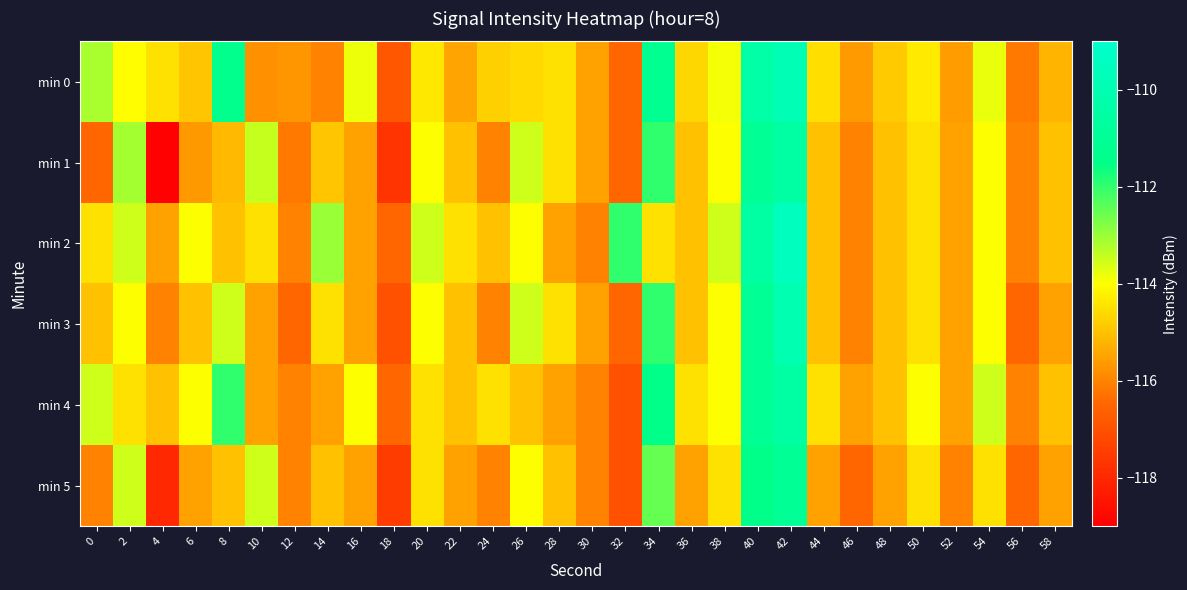

Reading left to right, list all the values displayed in this chart.

min 0: 0=-113.2	2=-114.0	4=-114.5	6=-114.9	8=-111.4	10=-115.8	12=-115.7	14=-116.0	16=-113.8	18=-116.9	20=-114.4	22=-115.5	24=-114.8	26=-114.6	28=-114.5	30=-115.5	32=-116.5	34=-111.2	36=-114.7	38=-113.9	40=-110.4	42=-109.9	44=-114.5	46=-115.6	48=-114.8	50=-114.3	52=-115.6	54=-113.8	56=-116.2	58=-115.2
min 1: 0=-116.5	2=-113.1	4=-118.9	6=-115.6	8=-115.1	10=-113.4	12=-116.2	14=-114.9	16=-115.5	18=-117.7	20=-114.0	22=-115.0	24=-116.0	26=-113.5	28=-114.5	30=-115.5	32=-116.5	34=-112.0	36=-115.0	38=-114.0	40=-111.0	42=-110.5	44=-115.0	46=-116.0	48=-115.0	50=-114.5	52=-115.5	54=-114.0	56=-116.0	58=-115.0
min 2: 0=-114.5	2=-113.5	4=-115.5	6=-114.0	8=-115.0	10=-114.5	12=-116.0	14=-113.0	16=-115.5	18=-116.5	20=-113.5	22=-114.5	24=-115.0	26=-114.0	28=-115.5	30=-116.0	32=-112.0	34=-114.5	36=-115.0	38=-113.5	40=-110.5	42=-109.5	44=-115.0	46=-116.0	48=-115.0	50=-114.5	52=-115.5	54=-114.0	56=-116.0	58=-115.0
min 3: 0=-115.0	2=-114.0	4=-116.0	6=-115.0	8=-113.5	10=-115.5	12=-116.5	14=-114.5	16=-115.5	18=-117.0	20=-114.0	22=-115.0	24=-116.0	26=-113.5	28=-114.5	30=-115.5	32=-116.5	34=-112.0	36=-115.0	38=-114.0	40=-111.0	42=-110.0	44=-115.0	46=-116.0	48=-115.0	50=-114.5	52=-115.5	54=-114.0	56=-116.5	58=-115.5
min 4: 0=-113.5	2=-114.5	4=-115.0	6=-114.0	8=-112.0	10=-115.5	12=-116.0	14=-115.5	16=-114.0	18=-116.5	20=-114.5	22=-115.0	24=-114.5	26=-115.0	28=-115.5	30=-116.0	32=-117.0	34=-111.5	36=-114.5	38=-114.0	40=-111.0	42=-110.5	44=-114.5	46=-115.5	48=-115.0	50=-114.0	52=-115.5	54=-113.5	56=-116.0	58=-115.0
min 5: 0=-116.0	2=-113.5	4=-118.0	6=-115.5	8=-115.0	10=-113.5	12=-116.0	14=-115.0	16=-115.5	18=-117.5	20=-114.5	22=-115.5	24=-116.0	26=-114.0	28=-115.0	30=-116.0	32=-117.0	34=-112.5	36=-115.5	38=-114.5	40=-111.5	42=-111.0	44=-115.5	46=-116.5	48=-115.5	50=-114.5	52=-116.0	54=-114.5	56=-116.5	58=-115.5